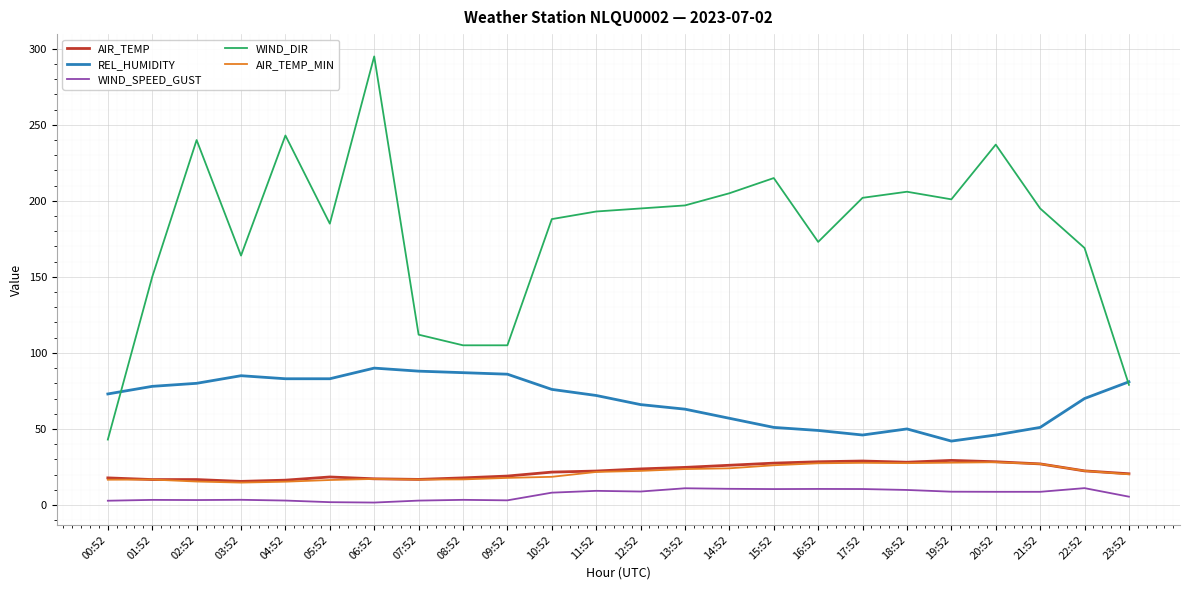

Which series has the largest range (max minus min)?

WIND_DIR